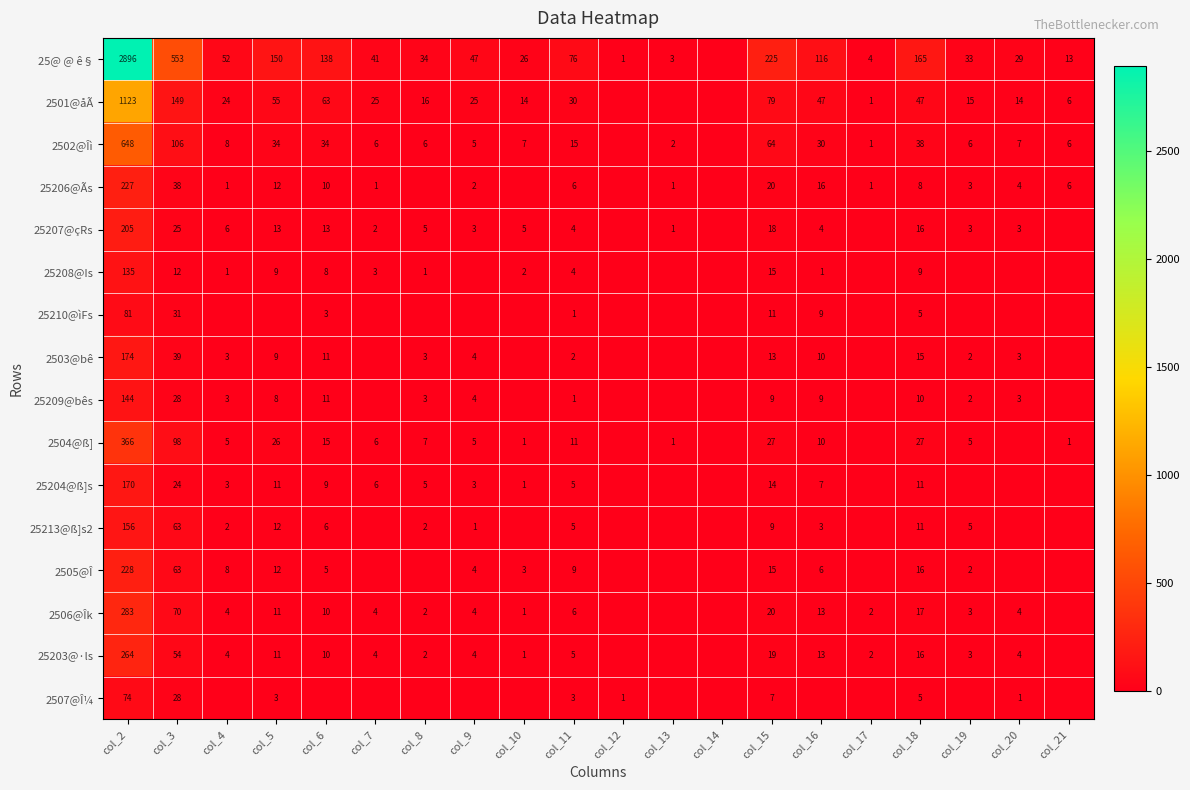

The value of 25@ @ ê§ at col_9 is 47. True or false?

True